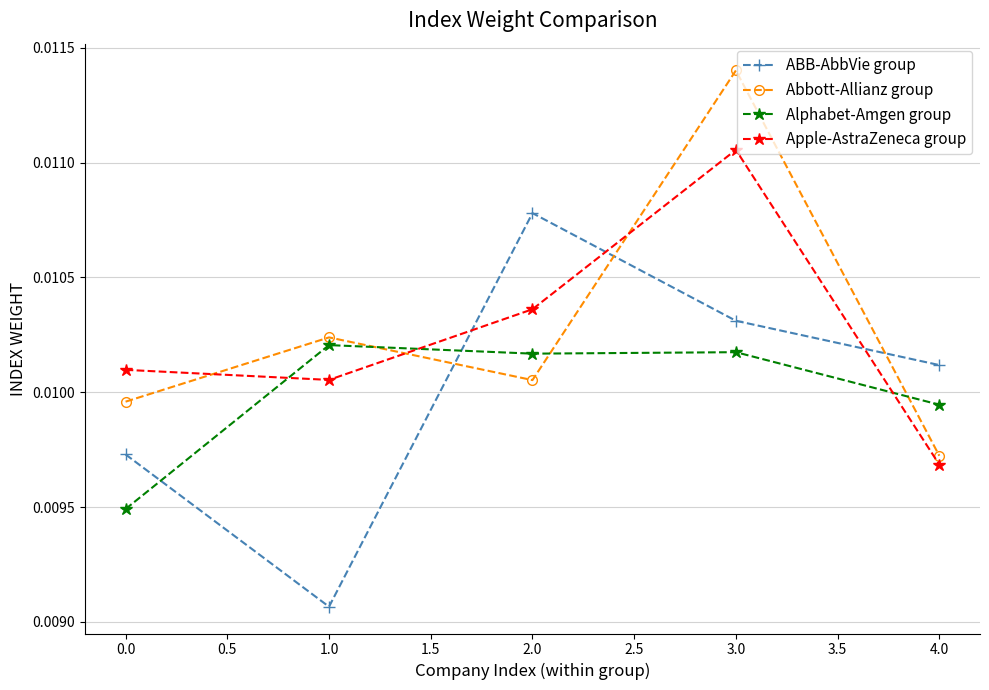

Is the value of Abbott-Allianz group at 1.0 greater than the value of ABB-AbbVie group at 3.0?

No